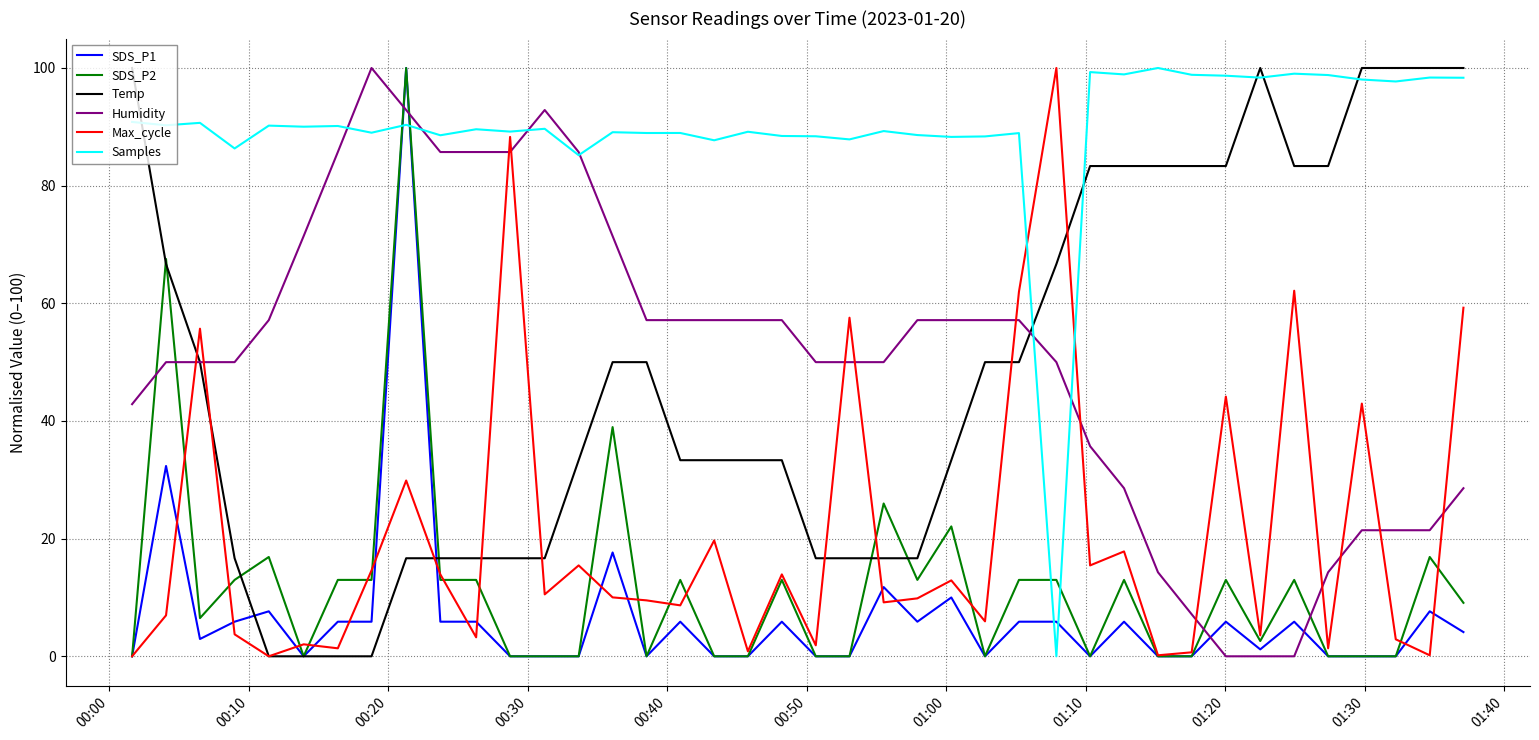

What is the greatest value displayed?

100.0